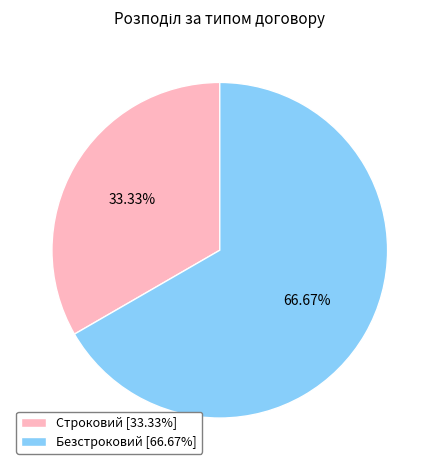

Does any single category account for the majority?

Yes